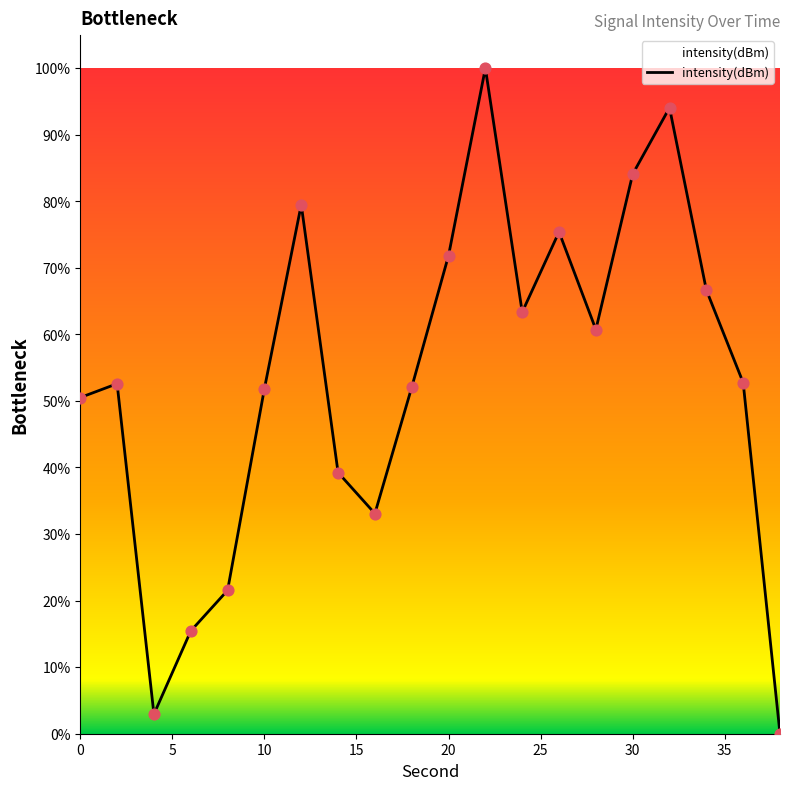

What is the maximum value shown in the chart?

100.0